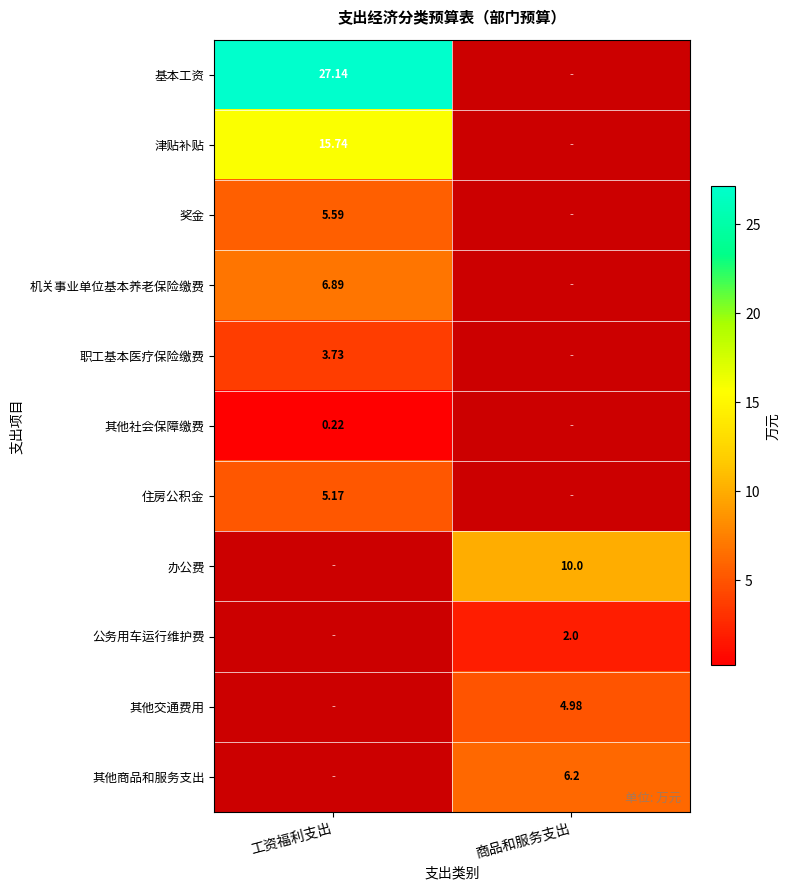

Is the value of 基本工资 at 工资福利支出 greater than the value of 其他商品和服务支出 at 商品和服务支出?

Yes